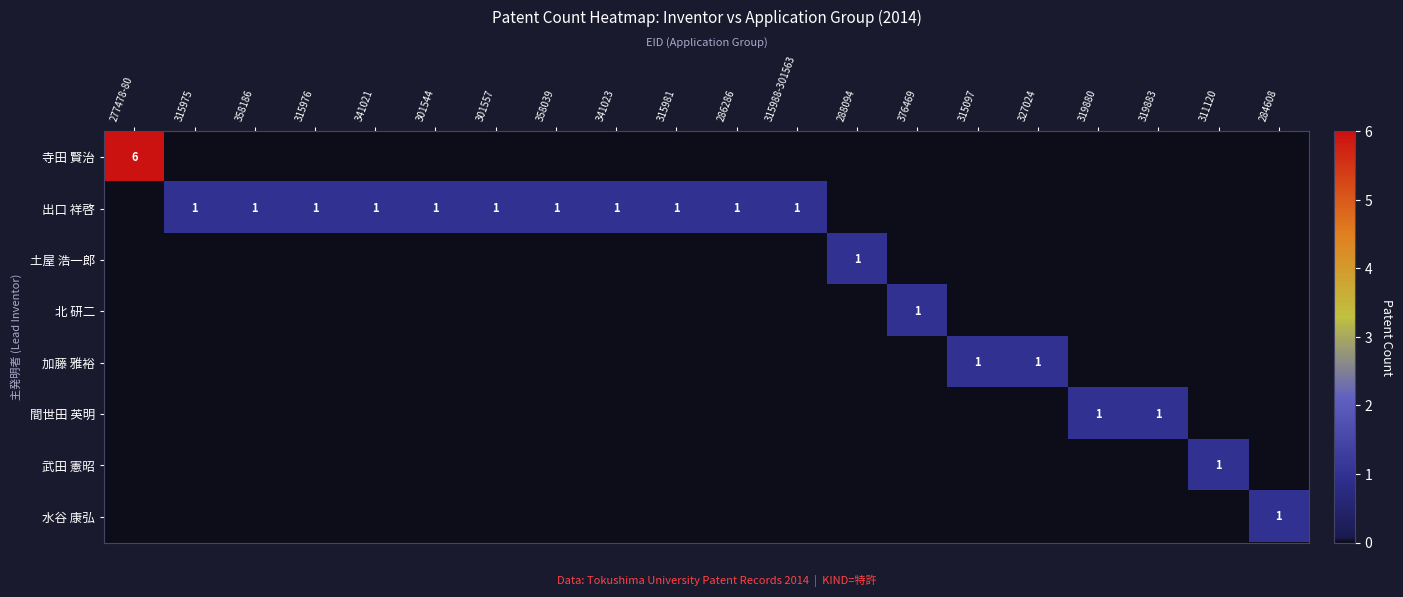

Is it true that 寺田 賢治 equals 6 at 277478-80?

True